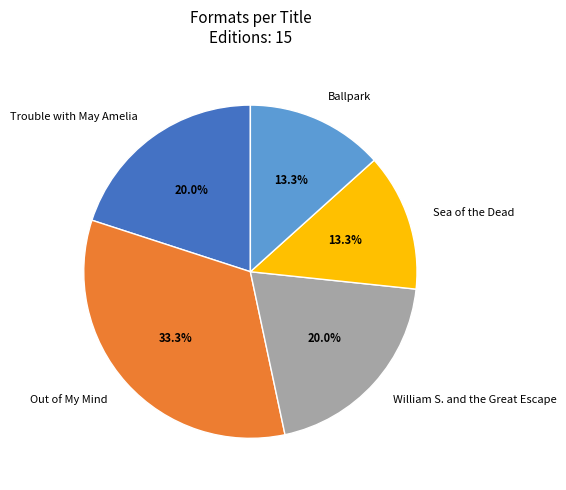

The Sea of the Dead slice represents 24% of the pie. True or false?

False